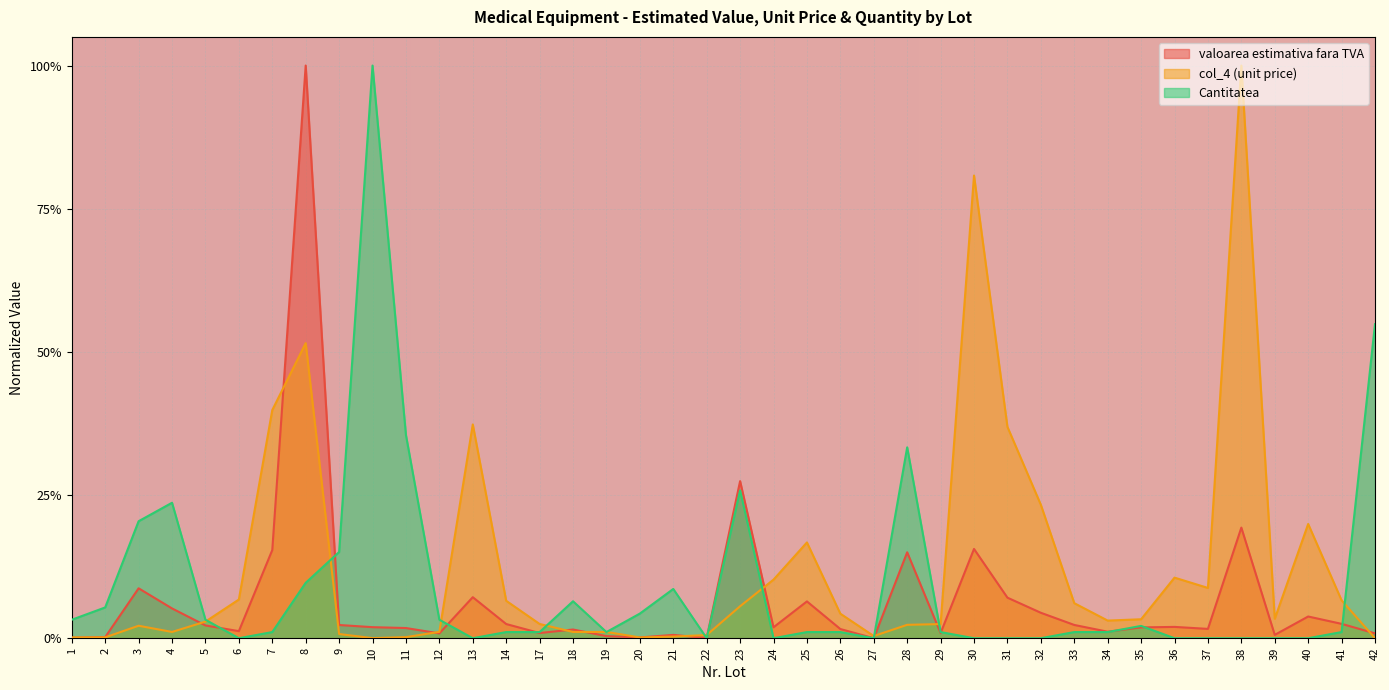

What is the sum of the valoarea estimativa fara TVA values at 33 and 25?

0.1